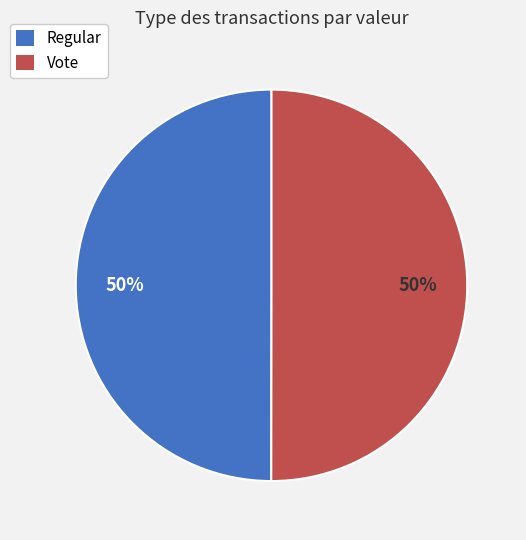

To the nearest percent, what portion does Vote represent?

50%